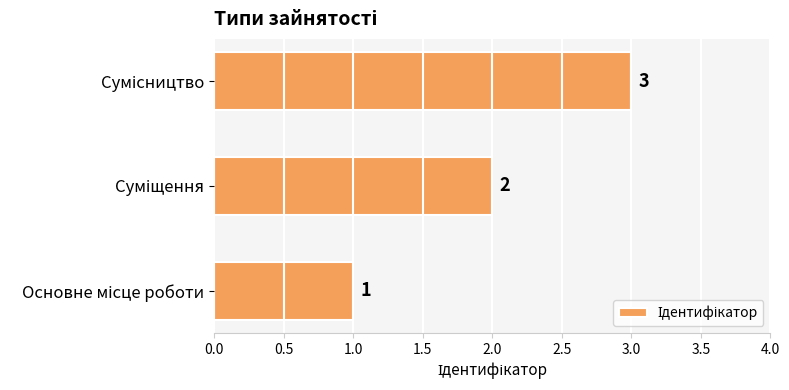

How many values are between 1 and 3?

3